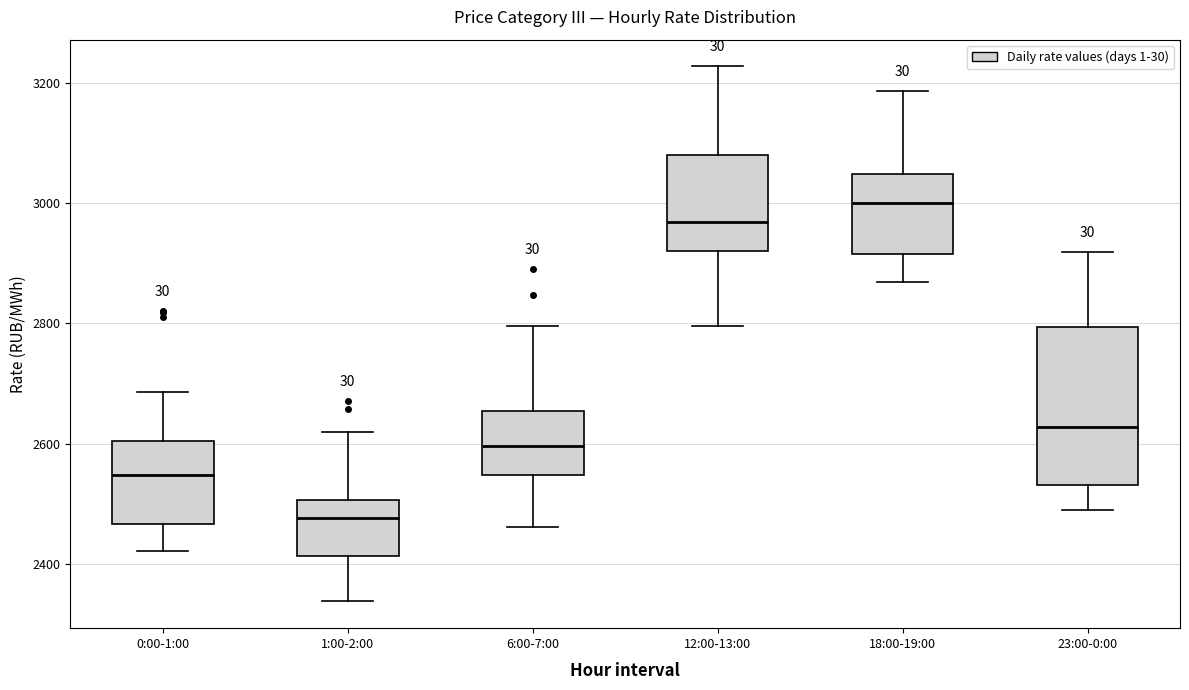

Which box has the highest median line?

18:00-19:00